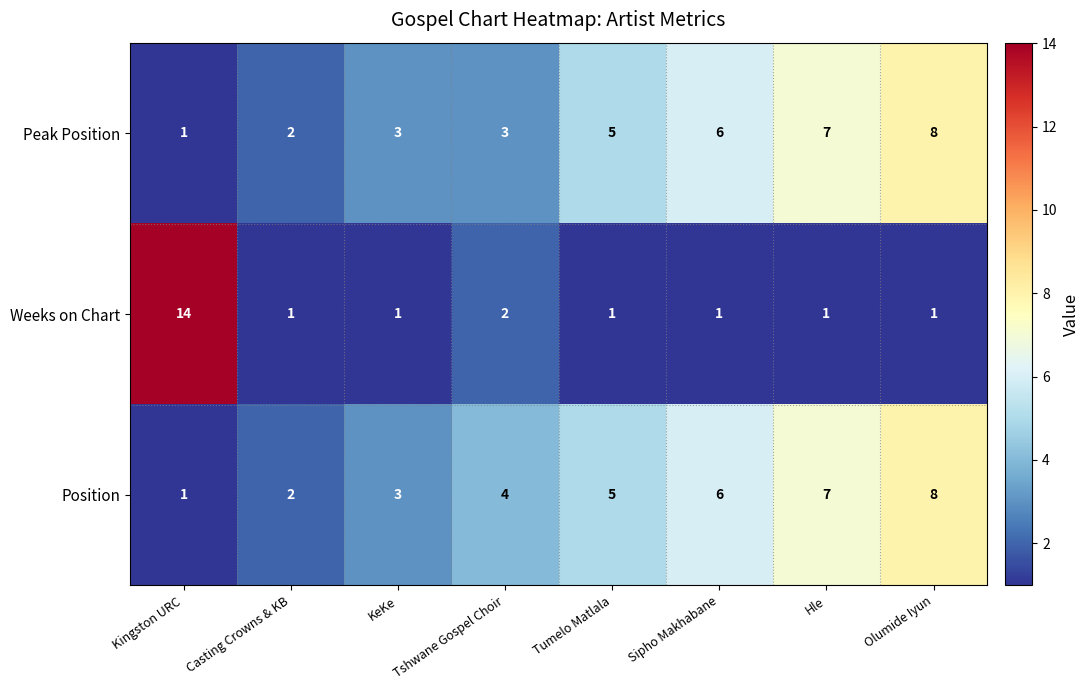

Which series has the largest range (max minus min)?

Weeks on Chart